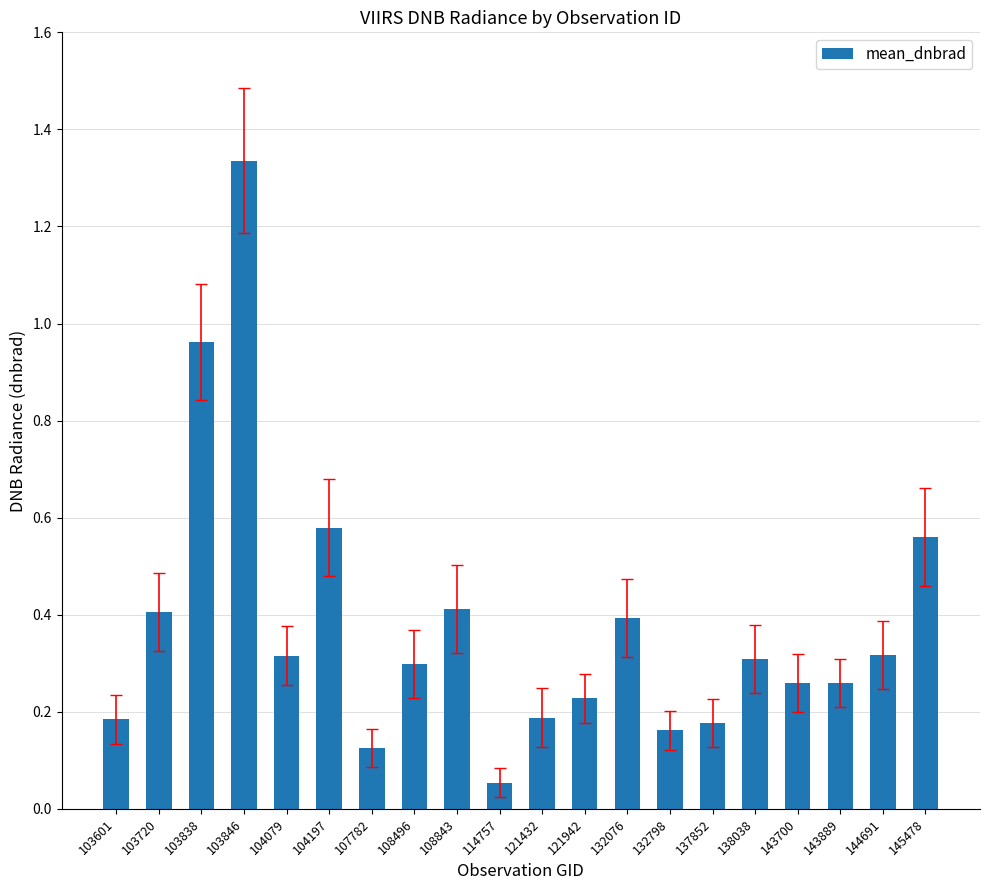

Which label corresponds to the largest value in the chart?

103846